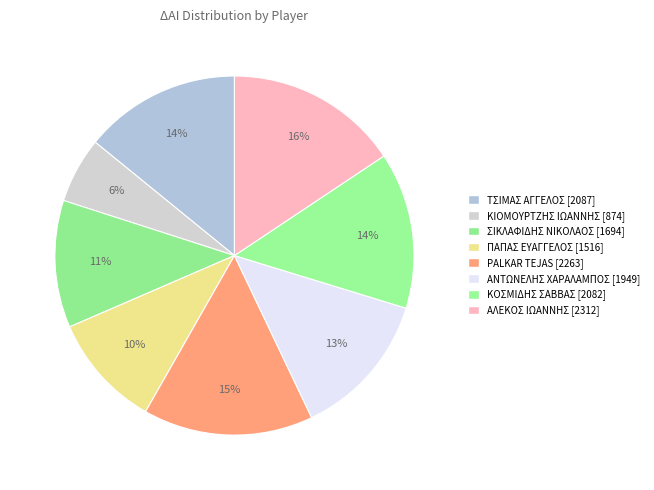

Which category has the smallest portion of the pie?

ΚΙΟΜΟΥΡΤΖΗΣ ΙΩΑΝΝΗΣ